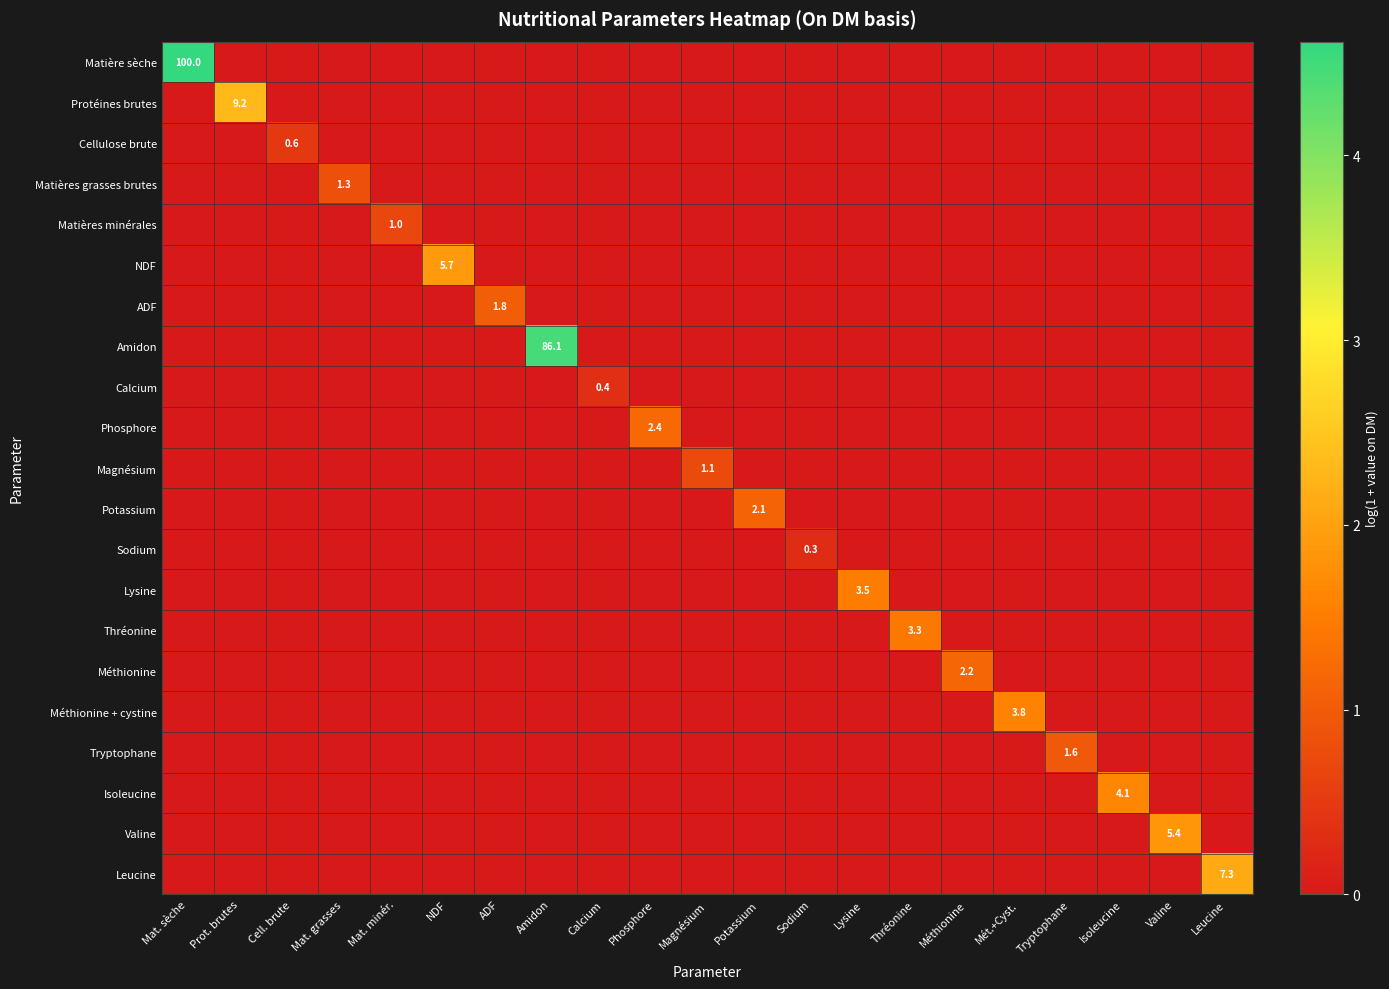

What is the difference between the maximum and minimum values in the Sodium series?

0.3